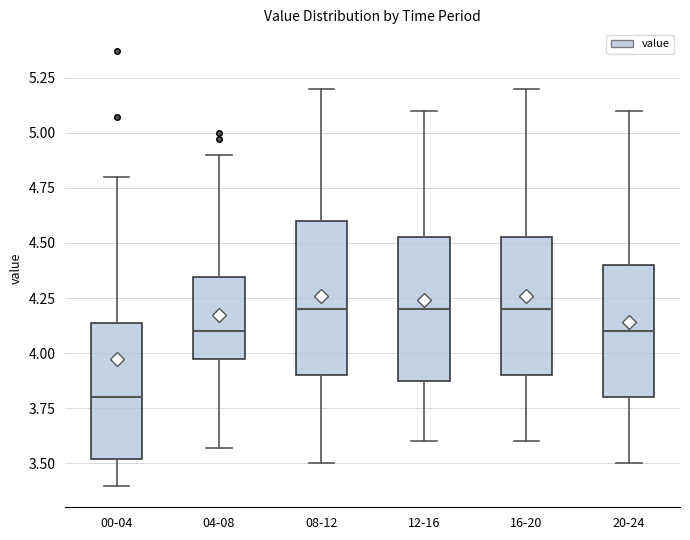

Where does the median line of the box for 00-04 sit on the y-axis? The values are not printed on the chart, so give them approximately, as read against the axis.

3.80